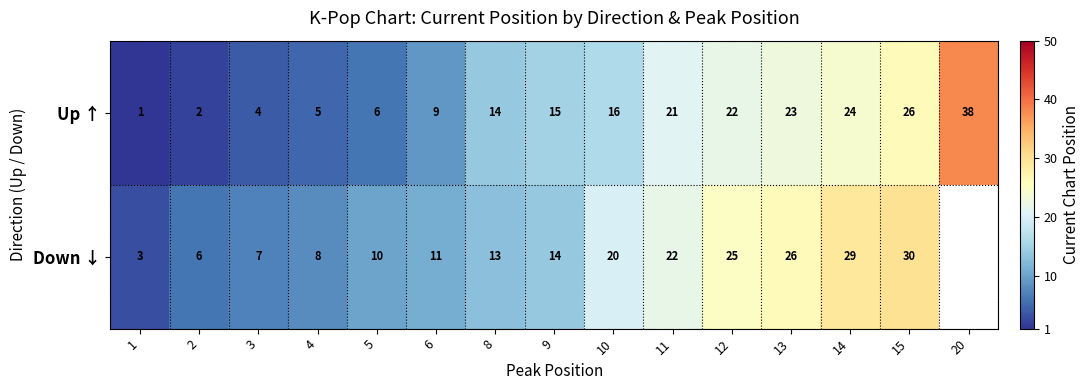

Which series changed the most between 8 and 15?

Down ↓